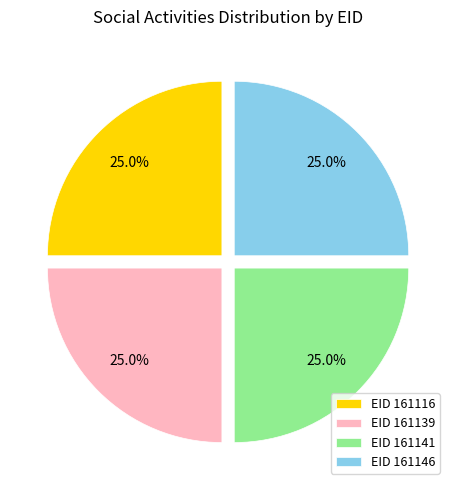

What is the ratio of the value at EID 161141 to the value at EID 161139?

1.0